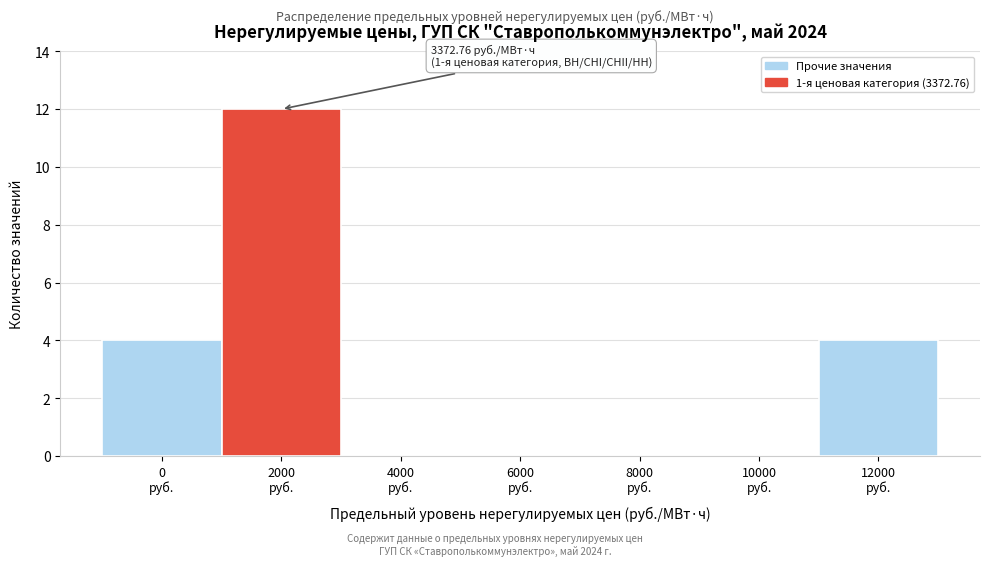

What is the maximum value shown in the chart?

12